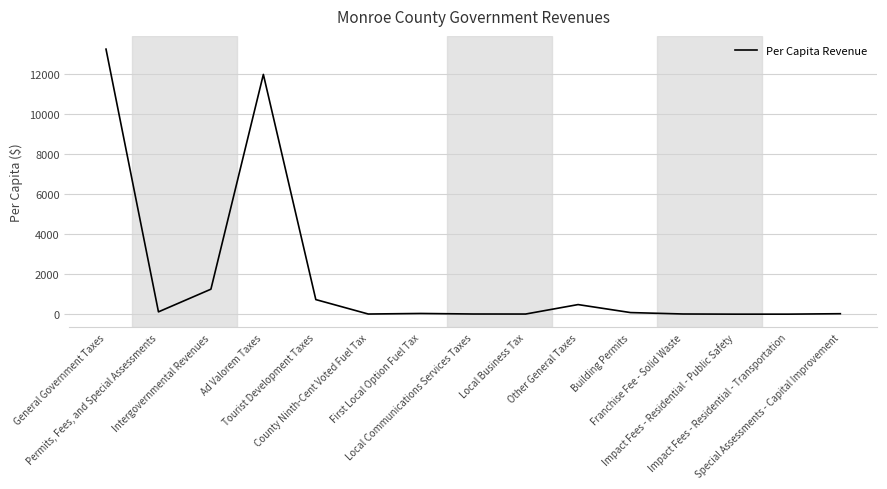

What is the difference between the maximum and minimum values?

13223.5